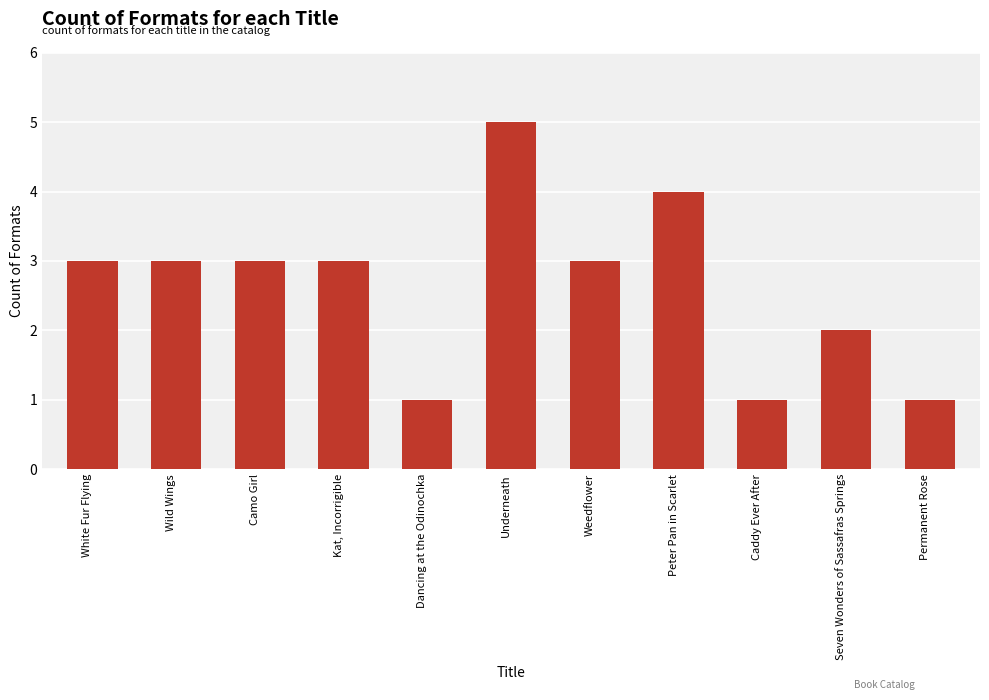

True or false: the data shows 1 at Caddy Ever After.

True